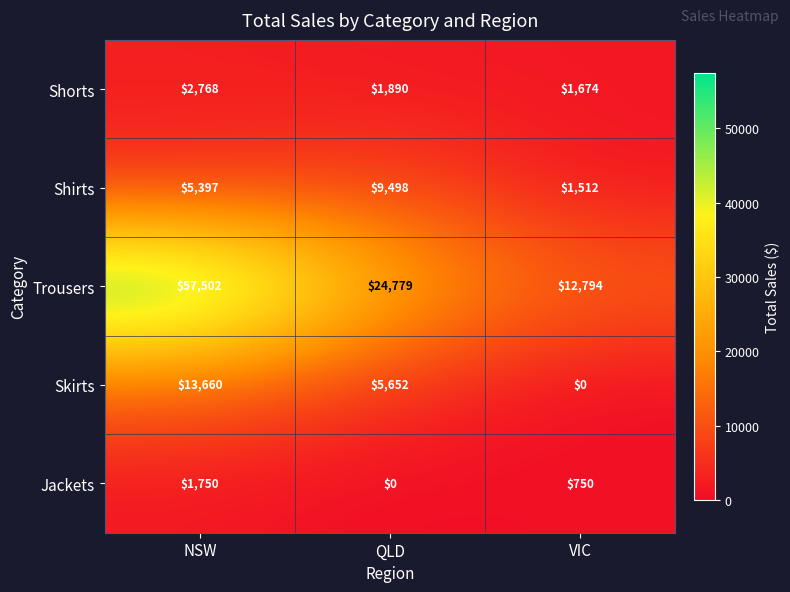

What is the difference between the second highest and minimum values in the Trousers series?

11985